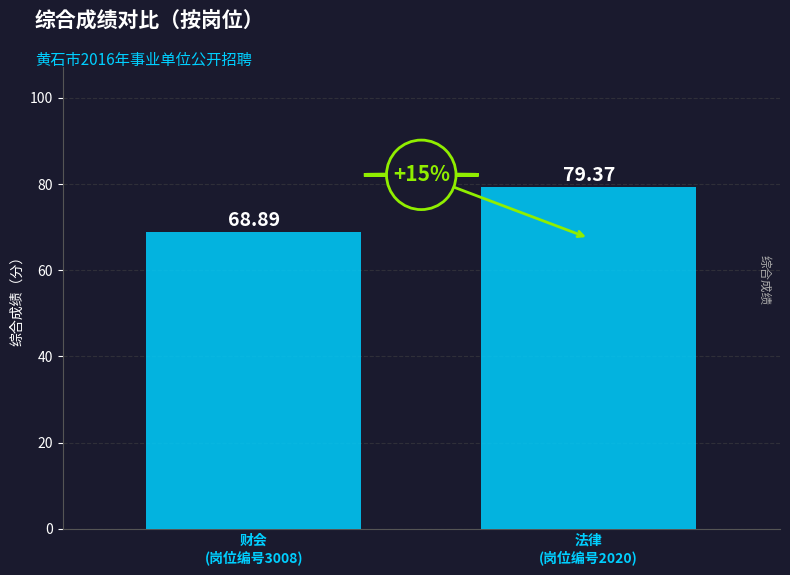

Rank the categories by value from highest to lowest.

法律
(岗位编号2020), 财会
(岗位编号3008)